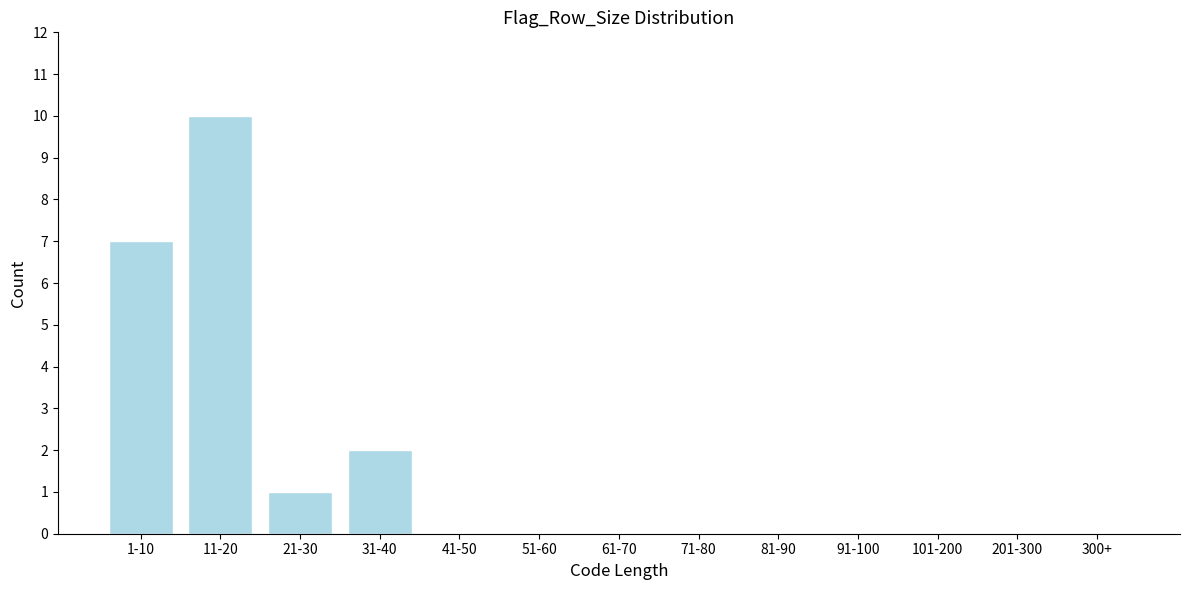

Reading right to left, transcribe all the data shown in this chart.

300+=0	201-300=0	101-200=0	91-100=0	81-90=0	71-80=0	61-70=0	51-60=0	41-50=0	31-40=2	21-30=1	11-20=10	1-10=7